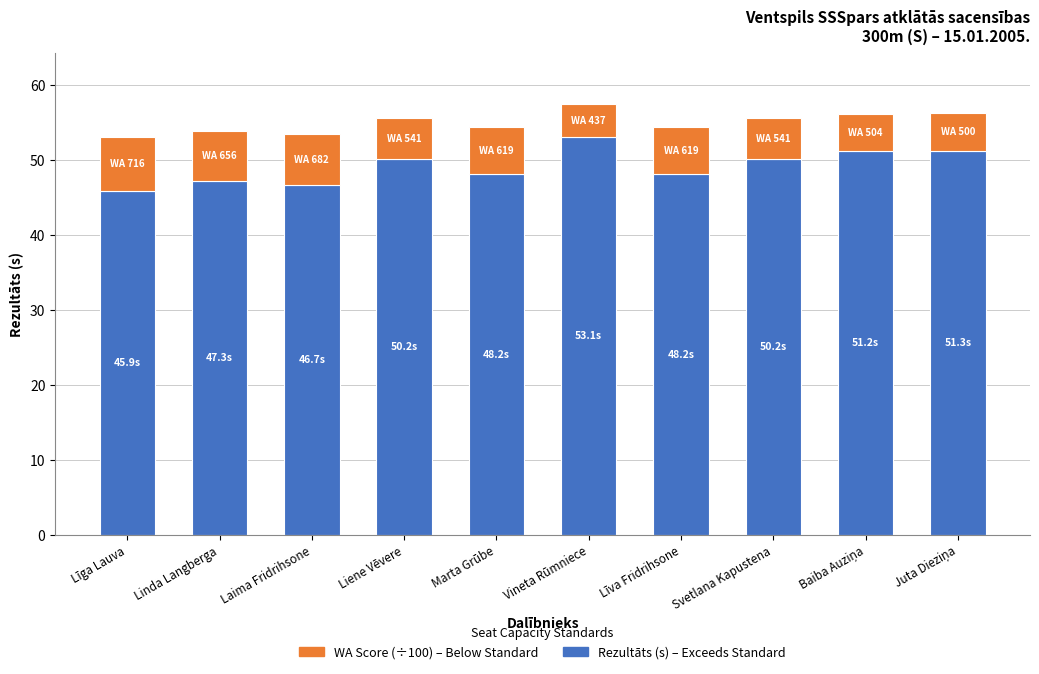

What is the total value across all series at Liene Vēvere?

55.6